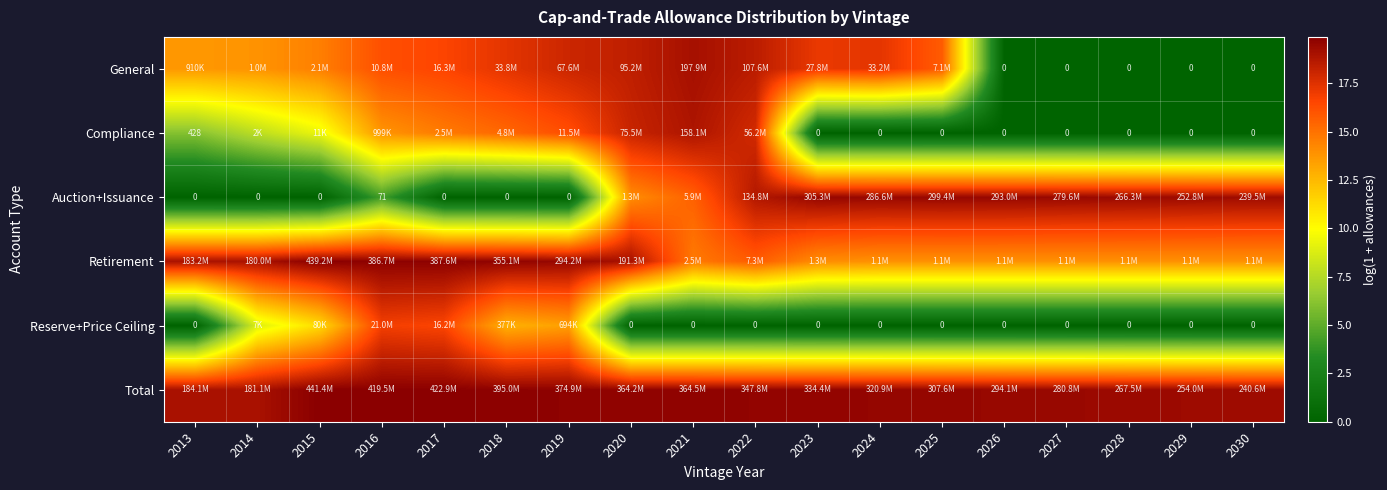

At 2022, list the series in order from largest to smallest.

Total, Auction+Issuance, General, Compliance, Retirement, Reserve+Price Ceiling